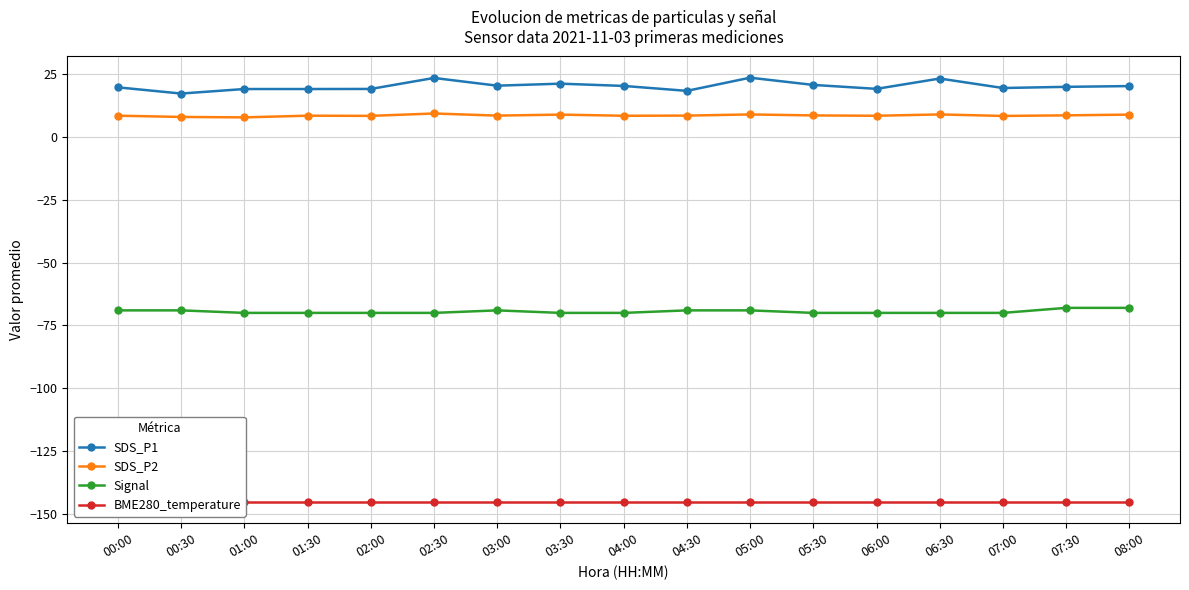

The value of BME280_temperature at 08:00 is -145.2. True or false?

True